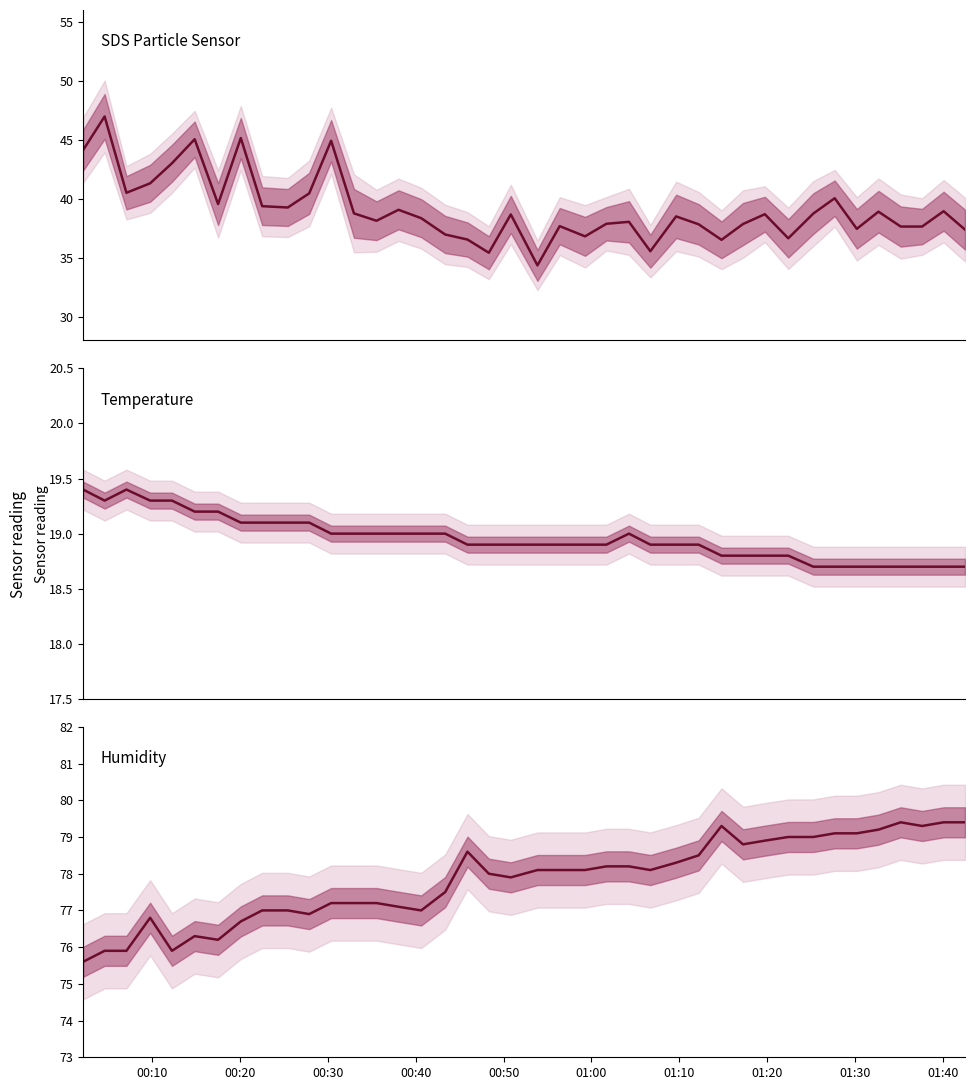

Reading left to right, list all the values displayed in this chart.

SDS_P1: 44.1	47.0	40.5	41.3	43.0	45.0	39.6	45.2	39.4	39.3	40.5	44.9	38.8	38.1	39.1	38.4	37.0	36.5	35.4	38.7	34.4	37.7	36.8	37.9	38.0	35.6	38.5	37.8	36.5	37.9	38.7	36.7	38.8	40.0	37.5	38.9	37.7	37.6	39.0	37.4
Temp: 19.4	19.3	19.4	19.3	19.3	19.2	19.2	19.1	19.1	19.1	19.1	19.0	19.0	19.0	19.0	19.0	19.0	18.9	18.9	18.9	18.9	18.9	18.9	18.9	19.0	18.9	18.9	18.9	18.8	18.8	18.8	18.8	18.7	18.7	18.7	18.7	18.7	18.7	18.7	18.7
Humidity: 75.6	75.9	75.9	76.8	75.9	76.3	76.2	76.7	77.0	77.0	76.9	77.2	77.2	77.2	77.1	77.0	77.5	78.6	78.0	77.9	78.1	78.1	78.1	78.2	78.2	78.1	78.3	78.5	79.3	78.8	78.9	79.0	79.0	79.1	79.1	79.2	79.4	79.3	79.4	79.4